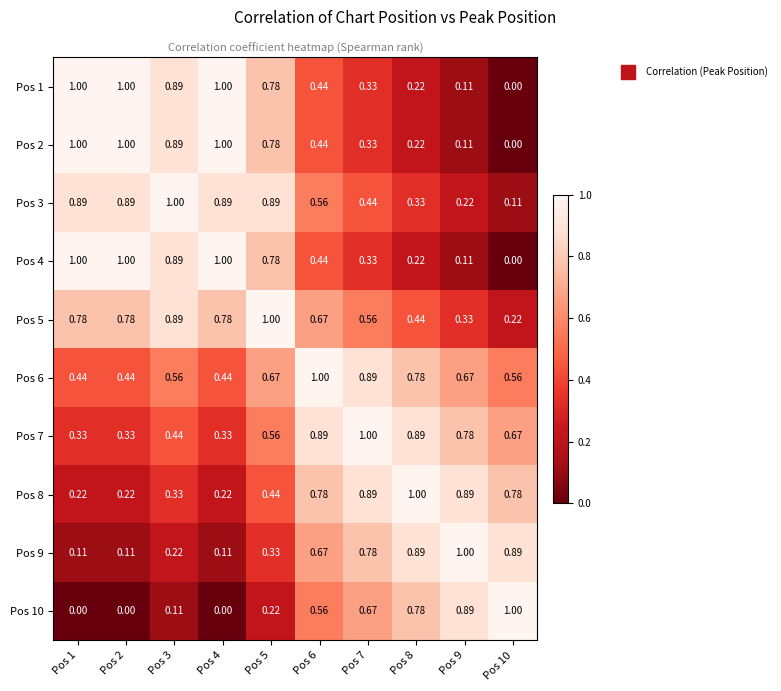

Is the value of Pos 7 at Pos 7 greater than the value of Pos 2 at Pos 10?

Yes